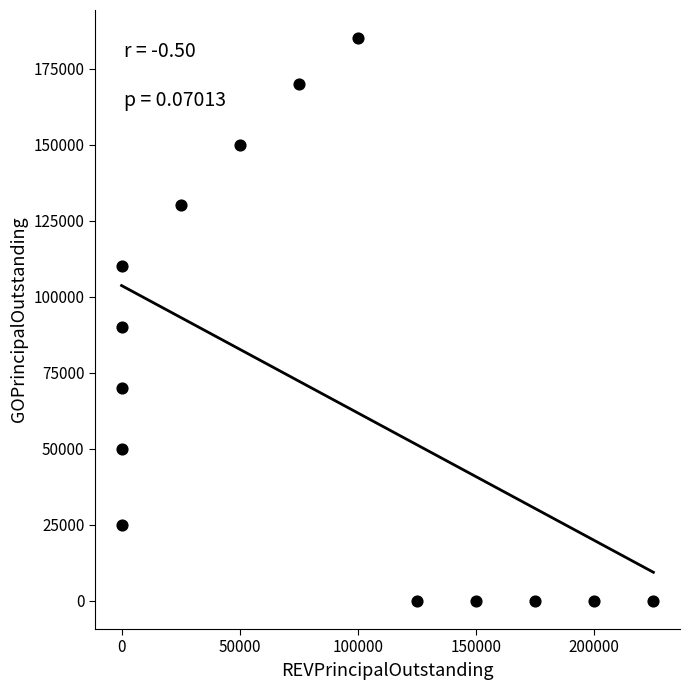

What Y value in the scatter plot is closest to 92500?

90000